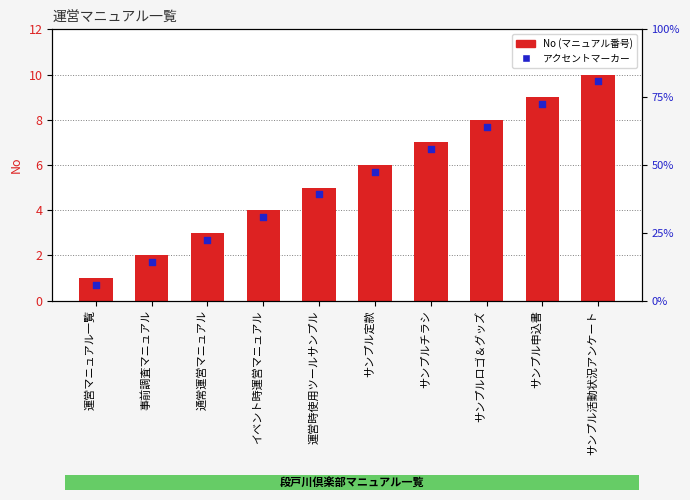

What are all the series names shown in the legend?

No (マニュアル番号), アクセントマーカー